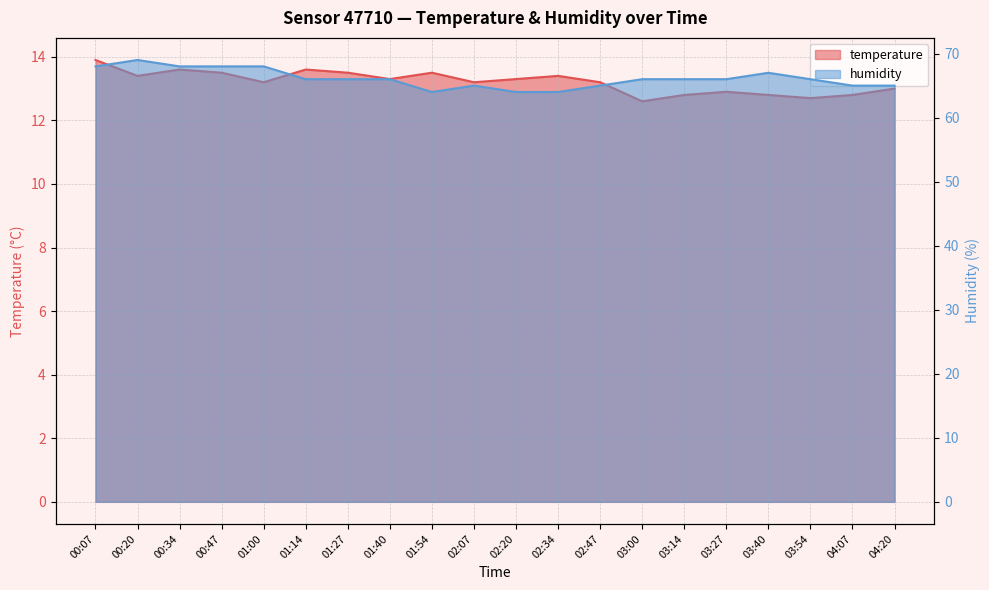

How many interior local peaks does the humidity series have?

3